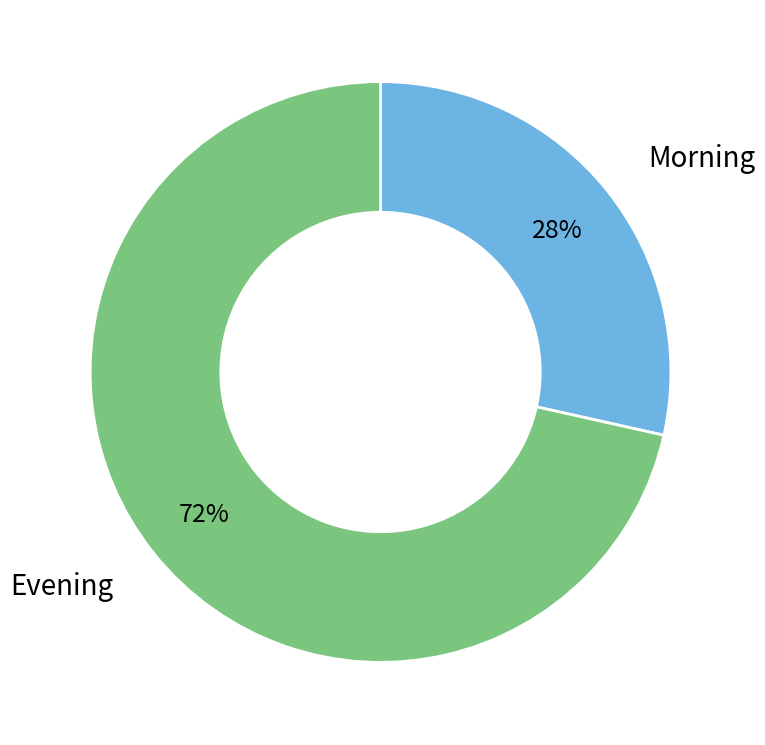

Count the number of slices in the pie.

2